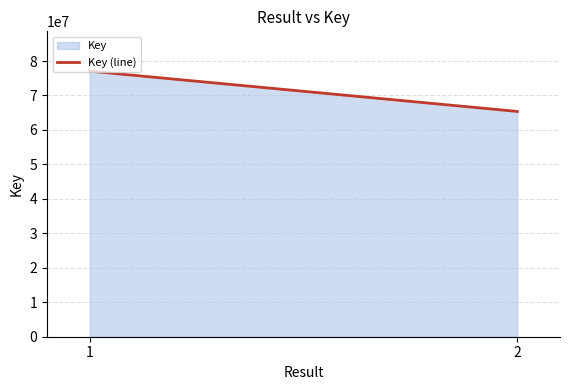

Reading left to right, what are all the values shown in this chart?

1=77060019	2=65376481